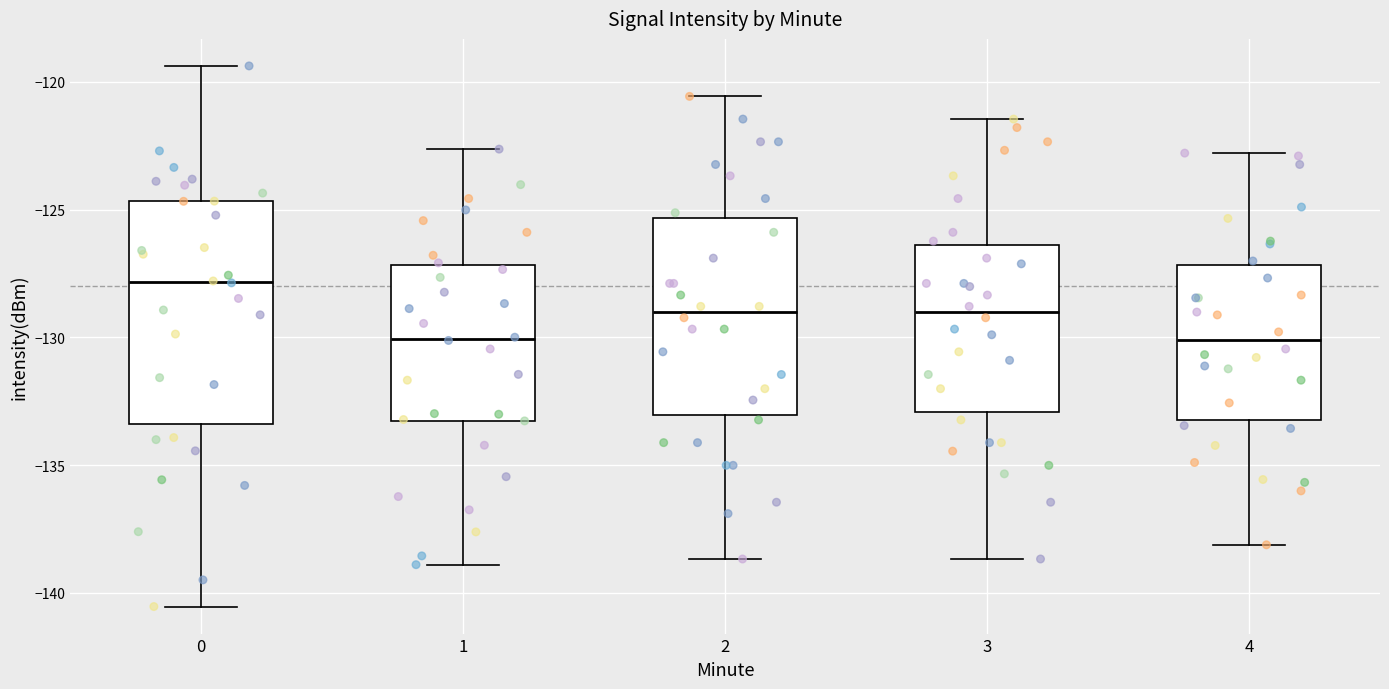

Where does the upper whisker of the box at x = 3 end on the y-axis? The values are not printed on the chart, so give them approximately, as read against the axis.

-121.5